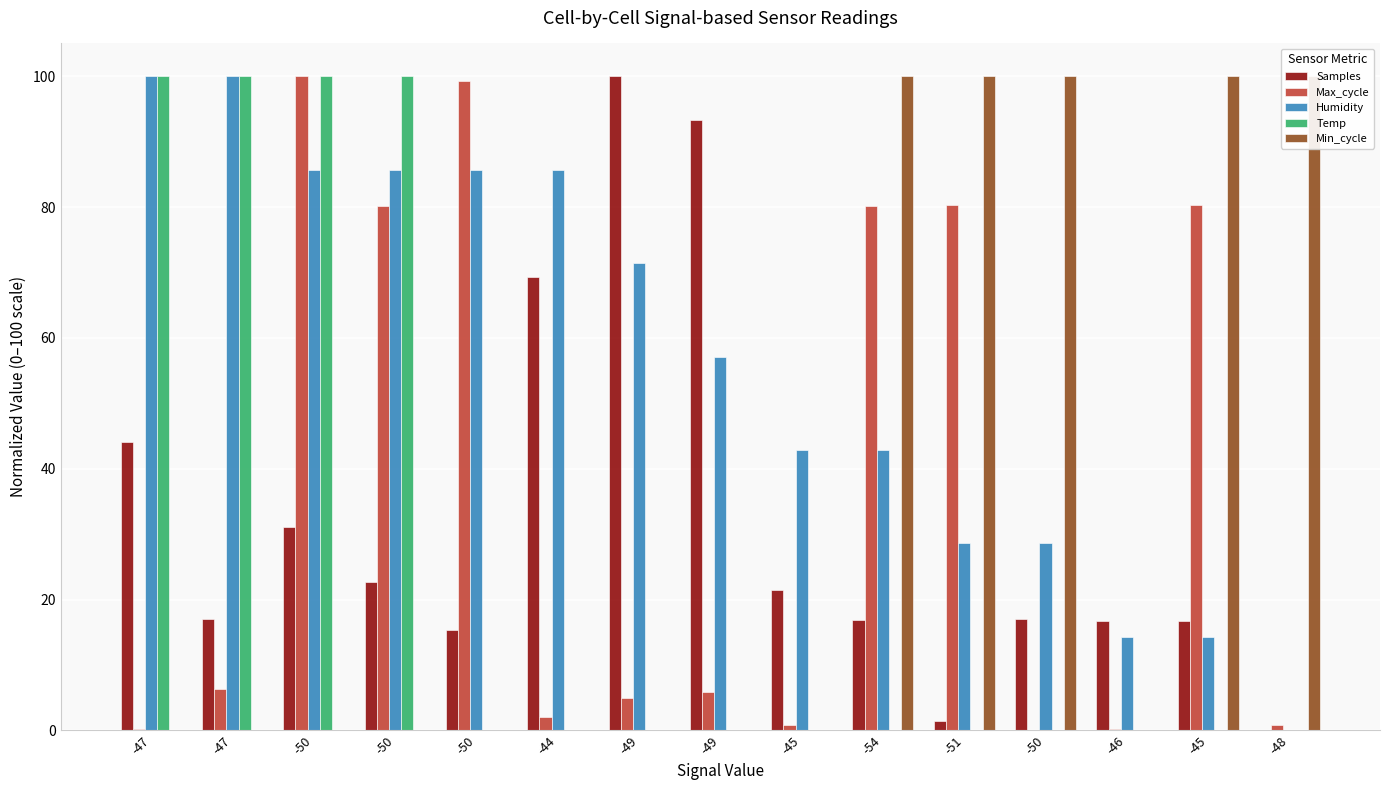

The value of Temp at -50 is 0.0. True or false?

True